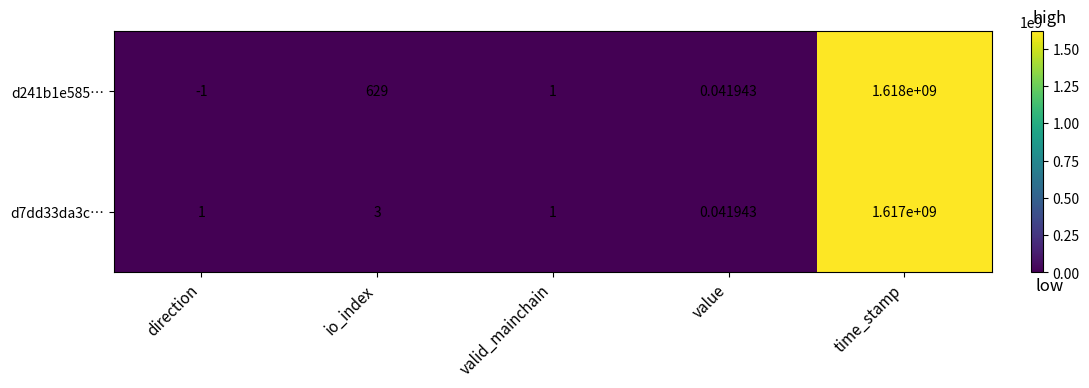

Which label corresponds to the largest value in the chart?

time_stamp